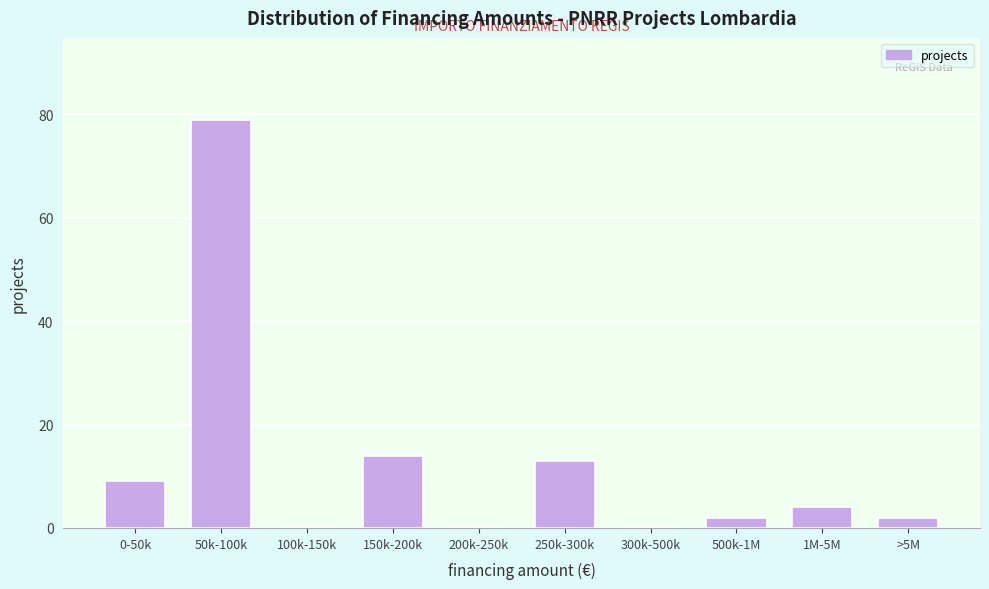

Reading left to right, extract all data points from this chart.

0-50k=9	50k-100k=79	100k-150k=0	150k-200k=14	200k-250k=0	250k-300k=13	300k-500k=0	500k-1M=2	1M-5M=4	>5M=2